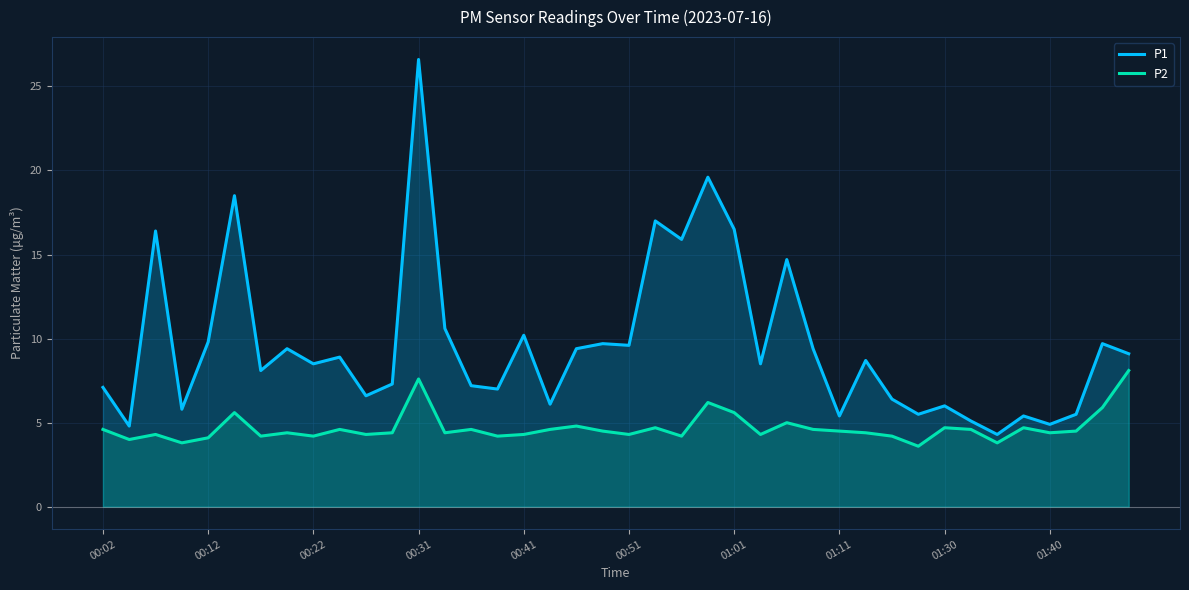

Reading left to right, transcribe all the data shown in this chart.

P1: 7.1	4.8	16.4	5.8	9.8	18.5	8.1	9.4	8.5	8.9	6.6	7.3	26.6	10.6	7.2	7.0	10.2	6.1	9.4	9.7	9.6	17.0	15.9	19.6	16.5	8.5	14.7	9.4	5.4	8.7	6.4	5.5	6.0	5.1	4.3	5.4	4.9	5.5	9.7	9.1
P2: 4.6	4.0	4.3	3.8	4.1	5.6	4.2	4.4	4.2	4.6	4.3	4.4	7.6	4.4	4.6	4.2	4.3	4.6	4.8	4.5	4.3	4.7	4.2	6.2	5.6	4.3	5.0	4.6	4.5	4.4	4.2	3.6	4.7	4.6	3.8	4.7	4.4	4.5	5.9	8.1